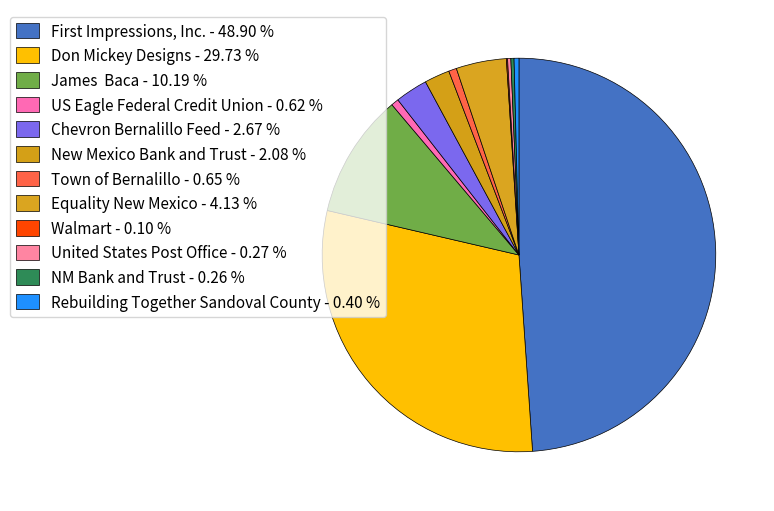

Is Walmart the majority of the pie?

No